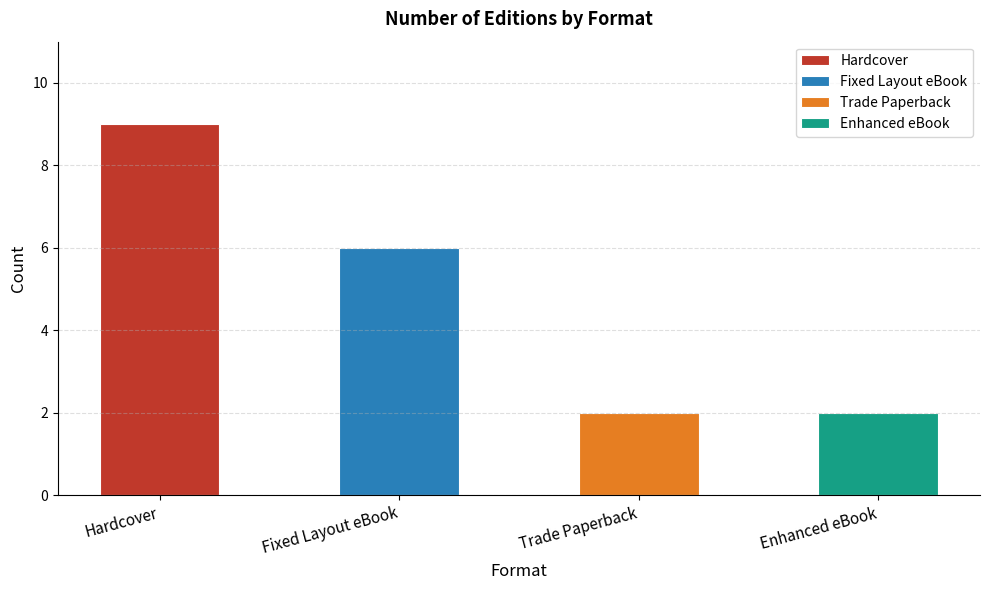

Rank the categories by value from lowest to highest.

Trade Paperback, Enhanced eBook, Fixed Layout eBook, Hardcover